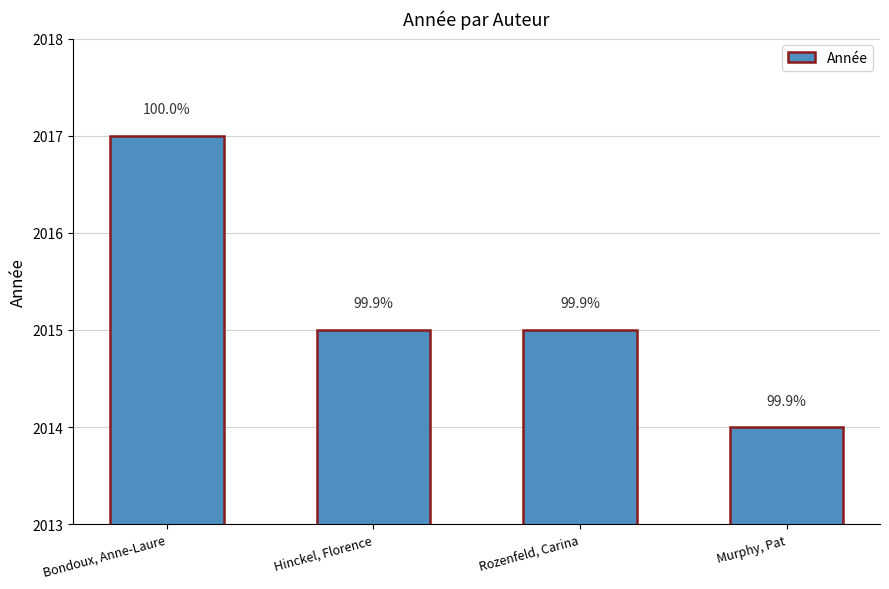

What is the difference between the maximum and second lowest values?

2